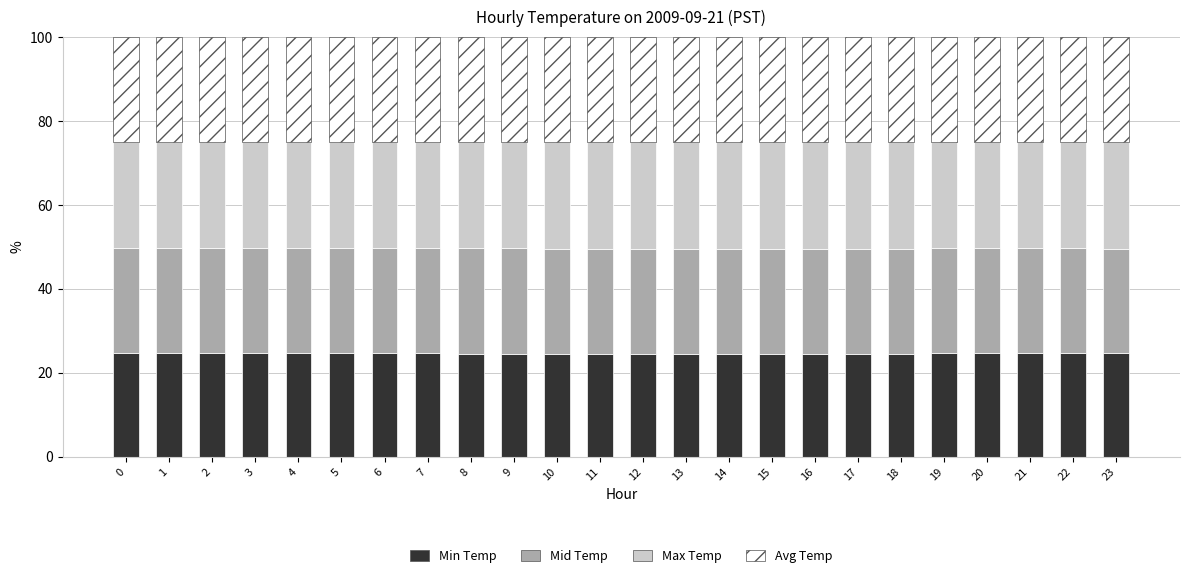

How many bars are there in total?

24